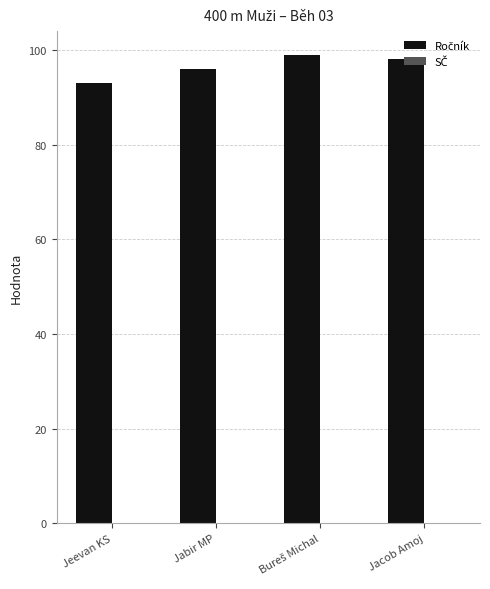

What is the change in value from Jeevan KS to Jabir MP?

+3